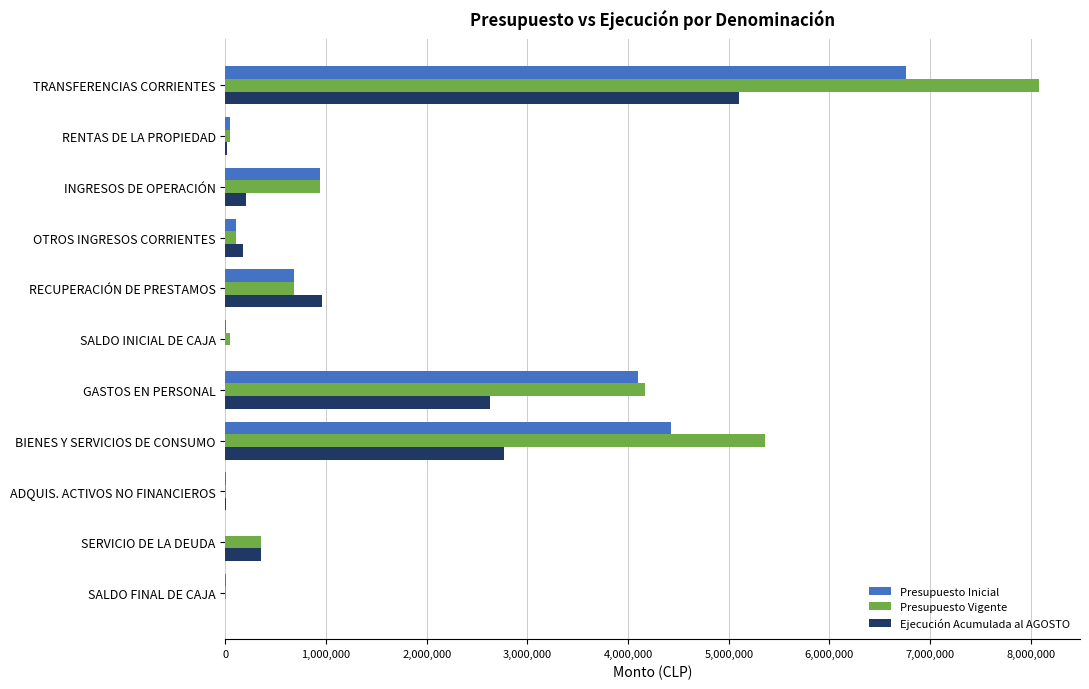

What is the sum of all Presupuesto Vigente values?

19788664